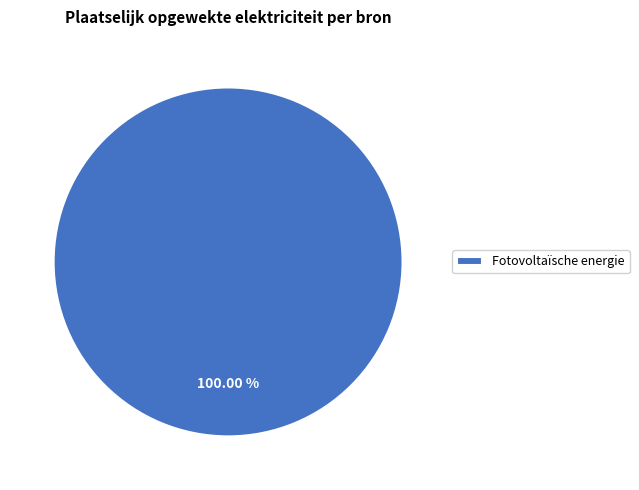

Which category accounts for the majority?

Fotovoltaïsche energie